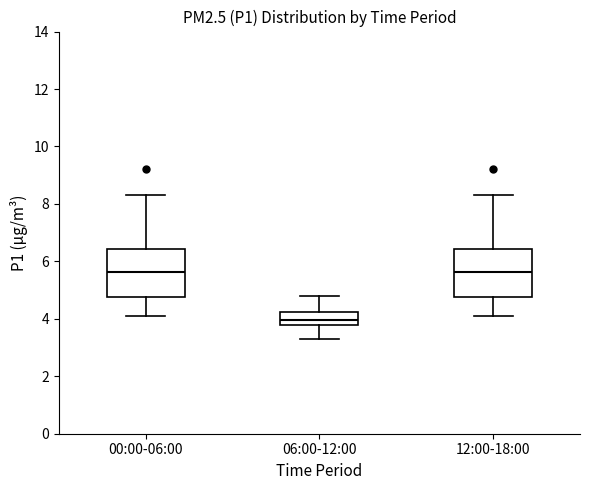

Where does the lower whisker of the box for 12:00-18:00 end on the y-axis? The values are not printed on the chart, so give them approximately, as read against the axis.

4.2